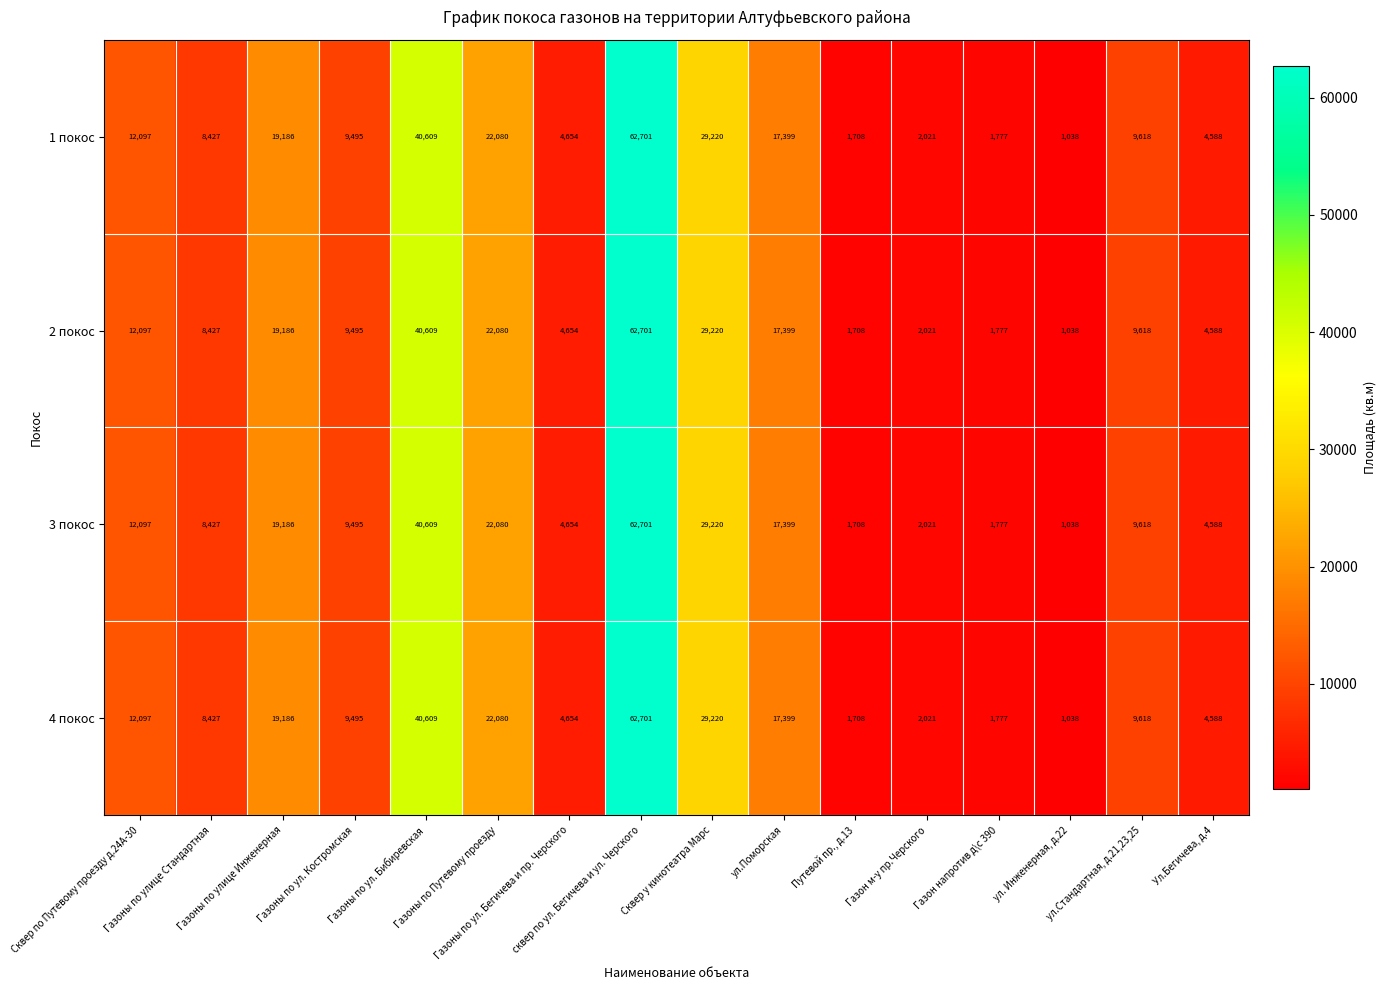

At which category is the sum across all series the highest?

сквер по ул. Бегичева и ул. Черского